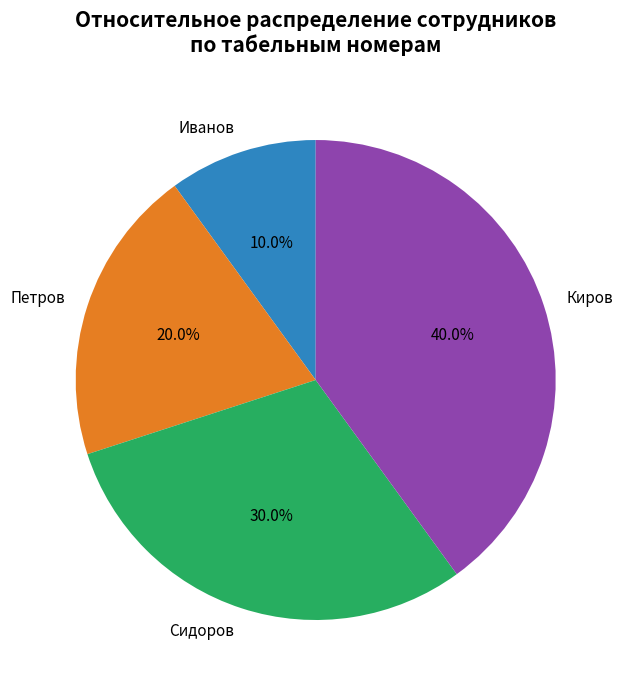

Count the number of slices in the pie.

4